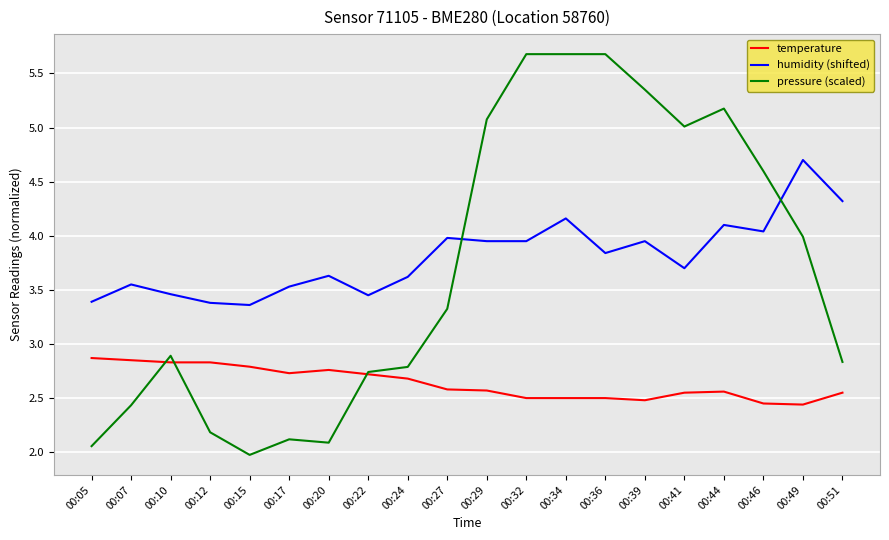

Is it true that humidity (shifted) equals 1.1 at 00:07?

False